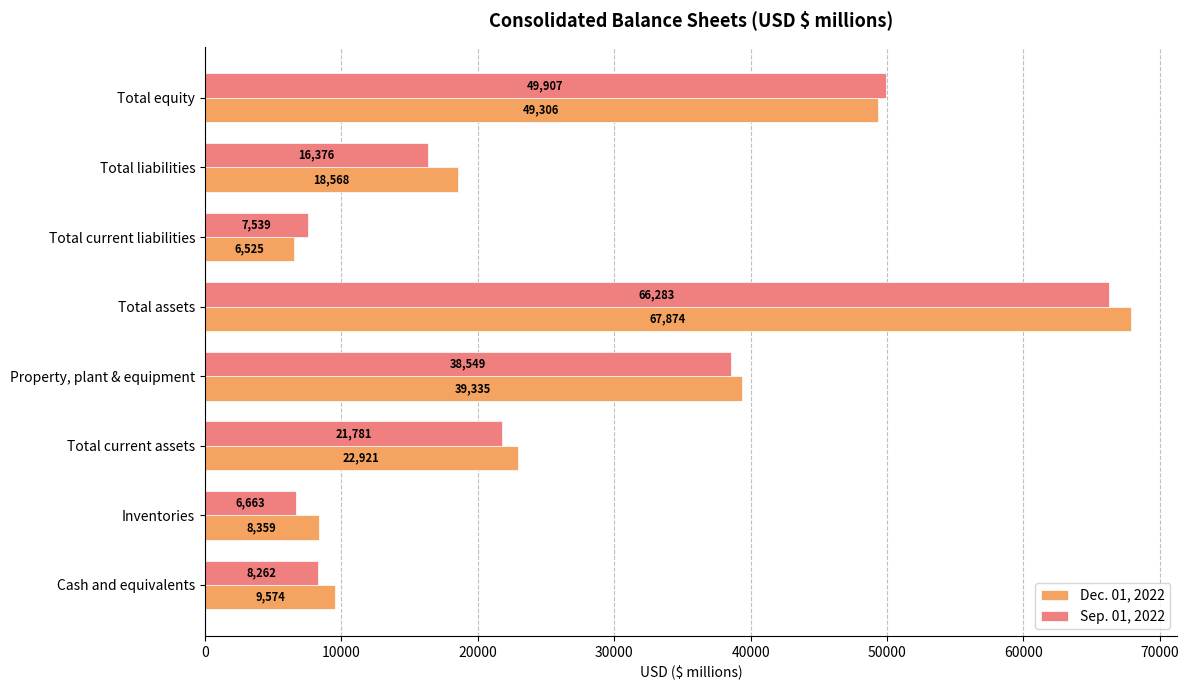

The Dec. 01, 2022 series shows 14057 at Inventories. True or false?

False